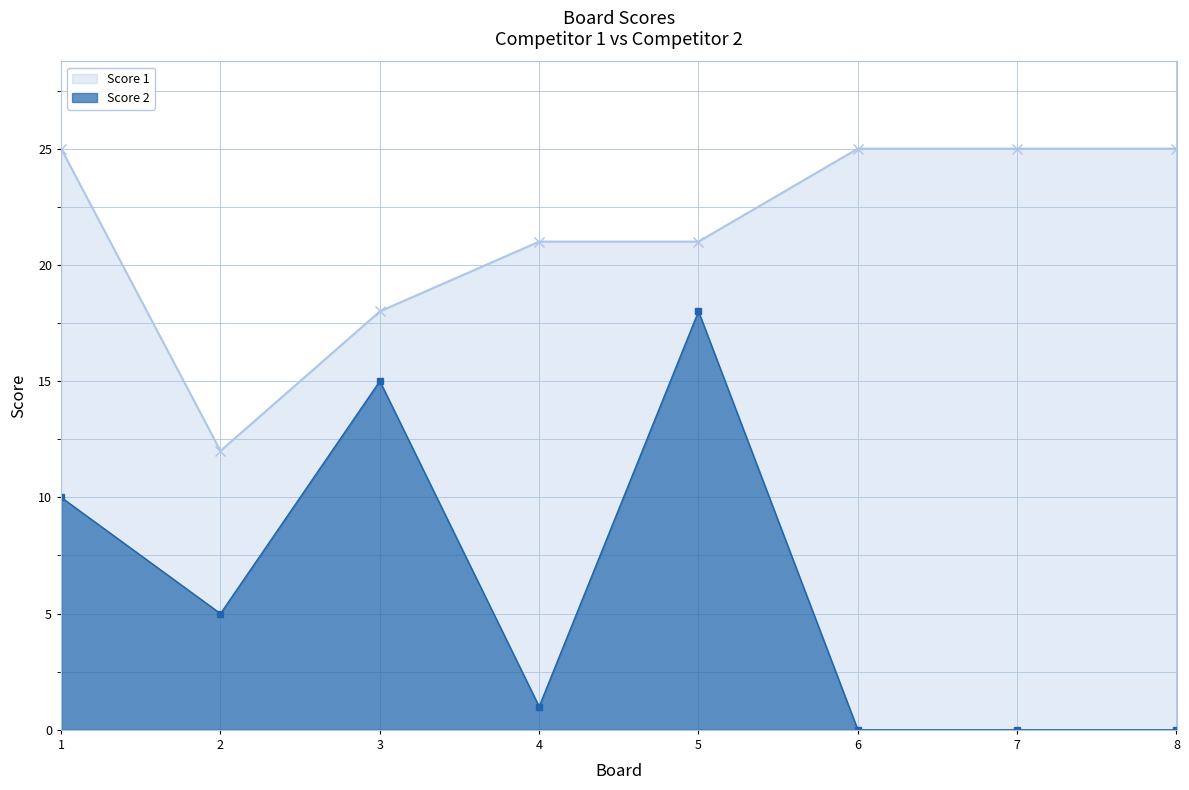

Is the value of Score 2 at 3 greater than the value of Score 1 at 4?

No